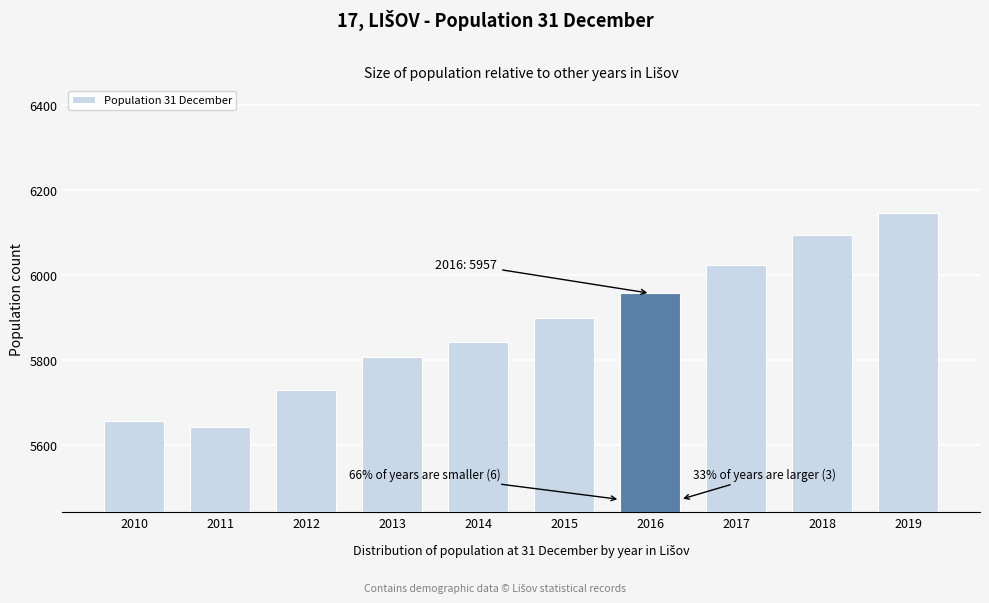

Reading right to left, what are all the values shown in this chart?

2019=6145	2018=6095	2017=6023	2016=5957	2015=5899	2014=5843	2013=5807	2012=5730	2011=5643	2010=5658